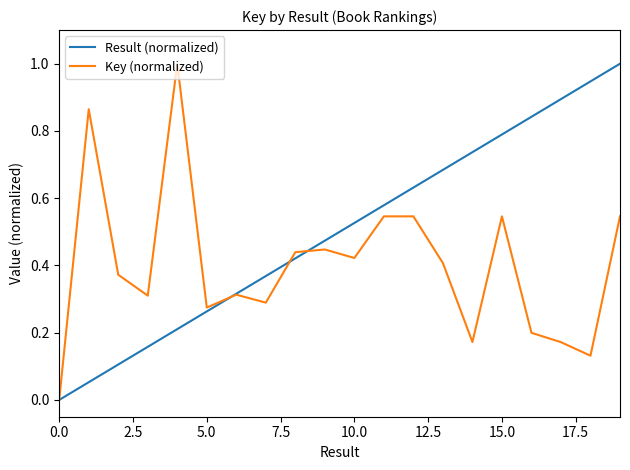

How many distinct data groups are displayed?

2